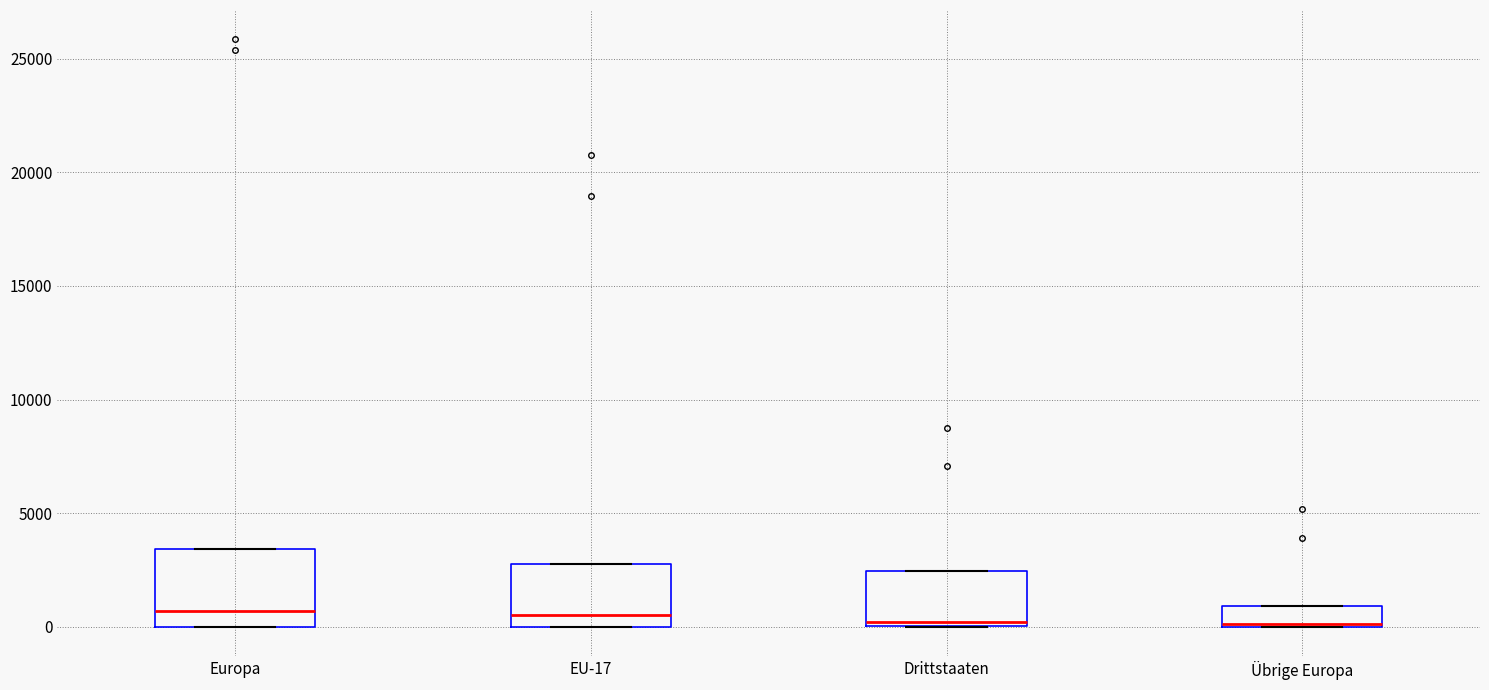

Reading left to right, read every box against the y-axis: the position of its median line, the range the box covers, and the ends of its whiskers. The values are not printed on the chart, so give them approximately, as read against the axis.

Europa: median 500, box 0 to 3500, whiskers 0 to 3500
EU-17: median 500, box 0 to 2500, whiskers 0 to 2500
Drittstaaten: median 0 (just above the box's lower edge), box 0 to 2500, whiskers 0 to 2500
Übrige Europa: median 0, box 0 to 1000, whiskers 0 to 1000